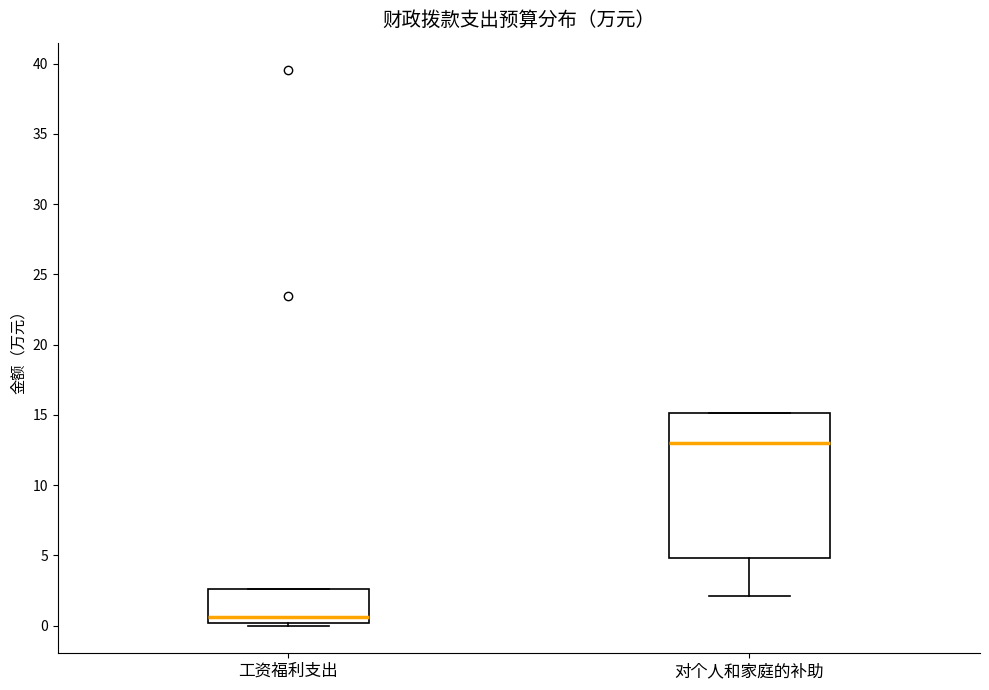

Reading left to right, read every box against the y-axis: the position of its median line, the range the box covers, and the ends of its whiskers. The values are not printed on the chart, so give them approximately, as read against the axis.

工资福利支出: median 0.5, box 0.0 to 2.5, whiskers 0.0 (just below the box's lower edge) to 2.5
对个人和家庭的补助: median 13.0, box 5.0 to 15.0, whiskers 2.0 to 15.0